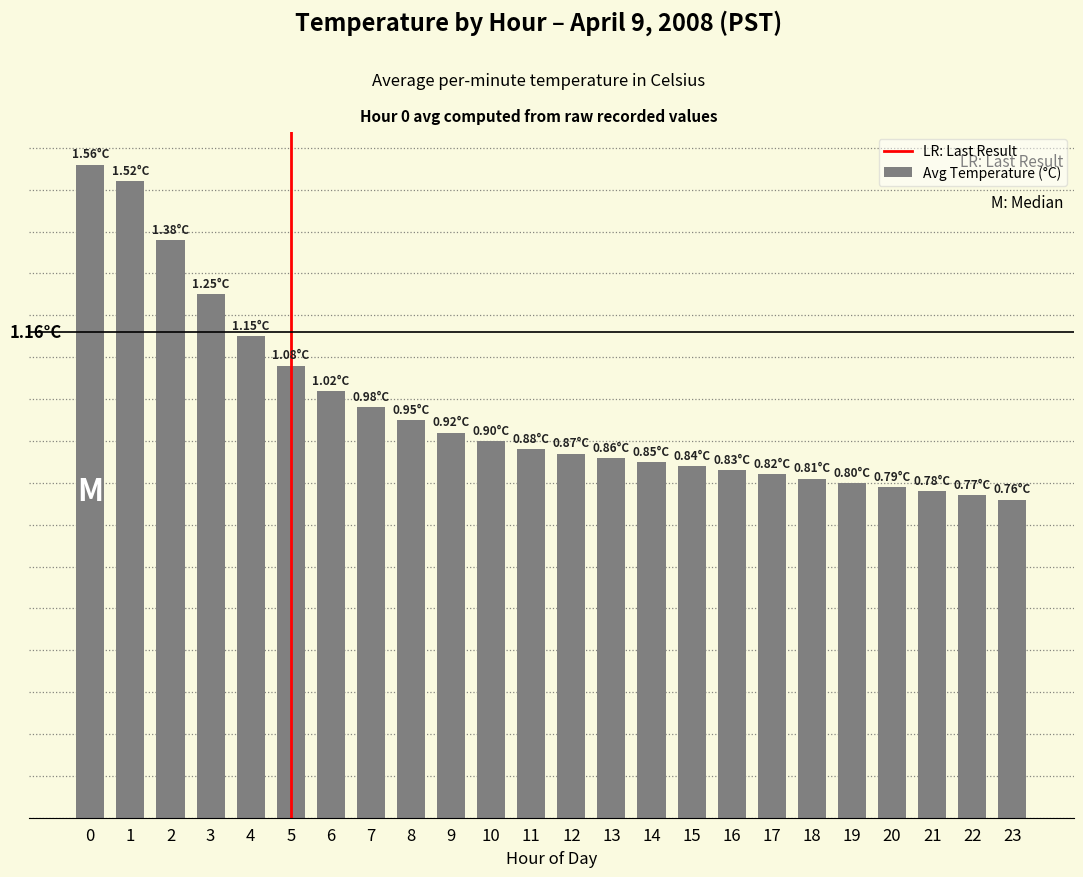

The chart shows a value of 0.8 at 14. True or false?

True